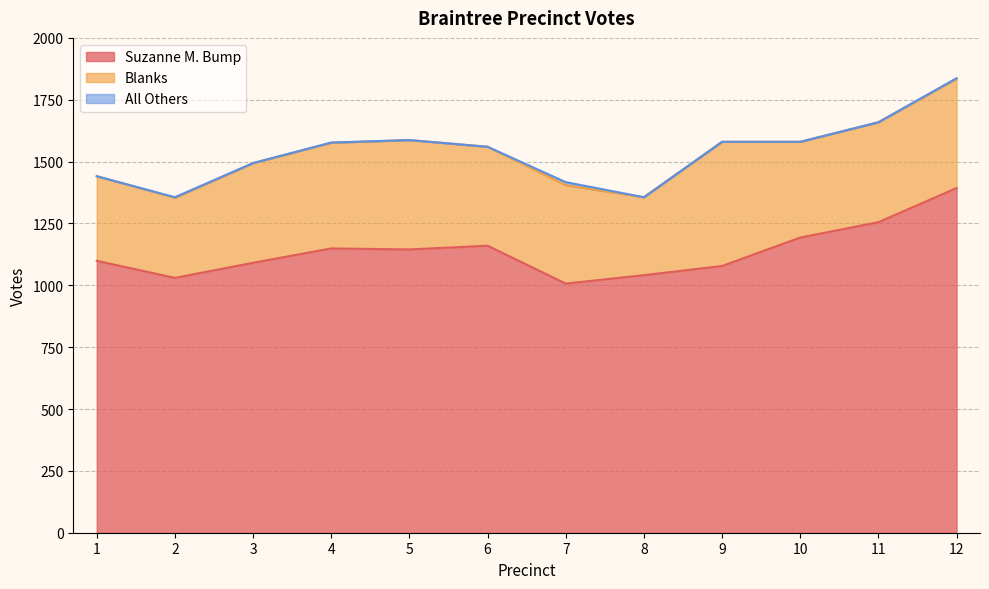

Where is the first local minimum for Blanks?

2